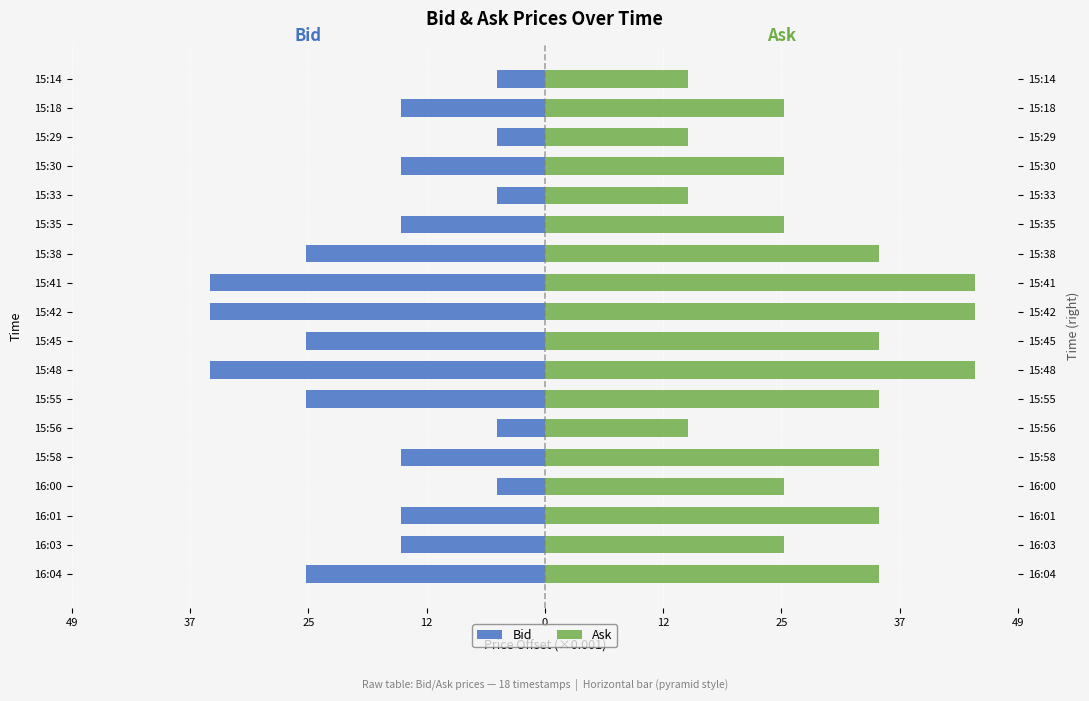

Count the number of categories in the chart.

18